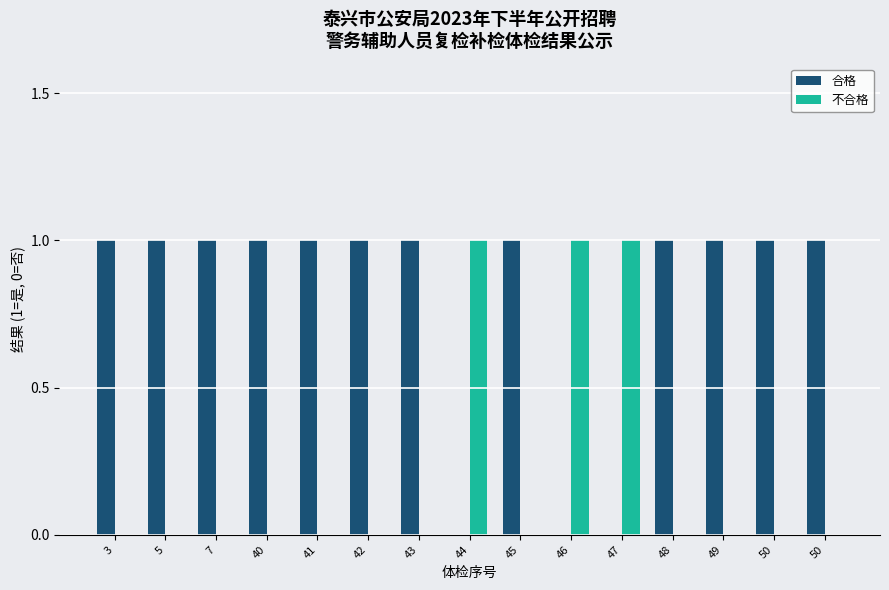

How many groups of bars are there?

15